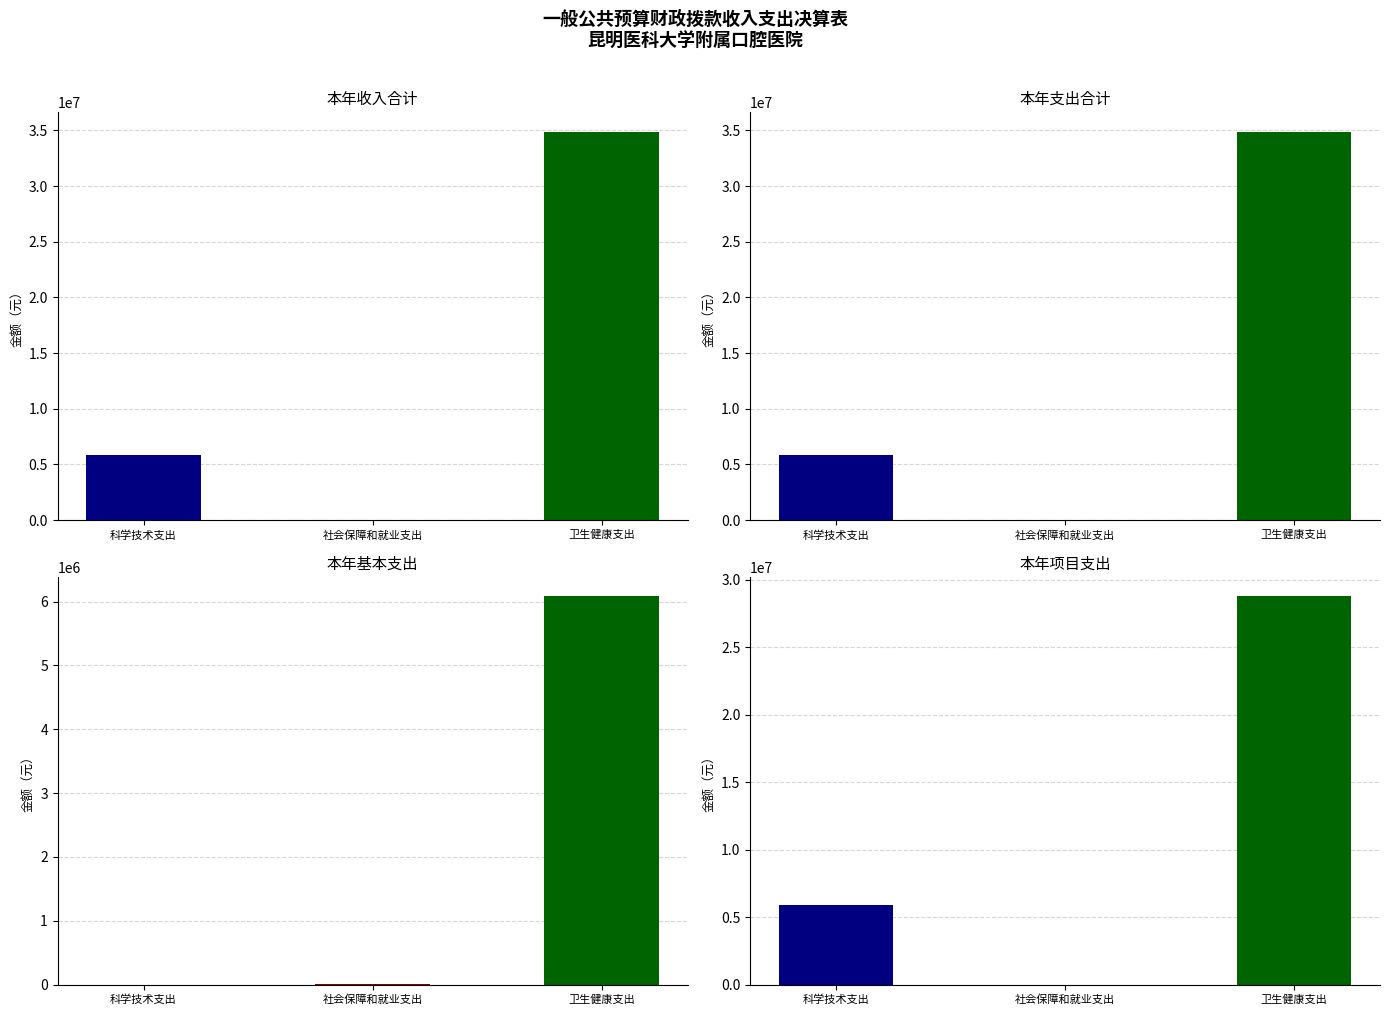

At which label is 本年支出合计 closest to 17442388?

科学技术支出